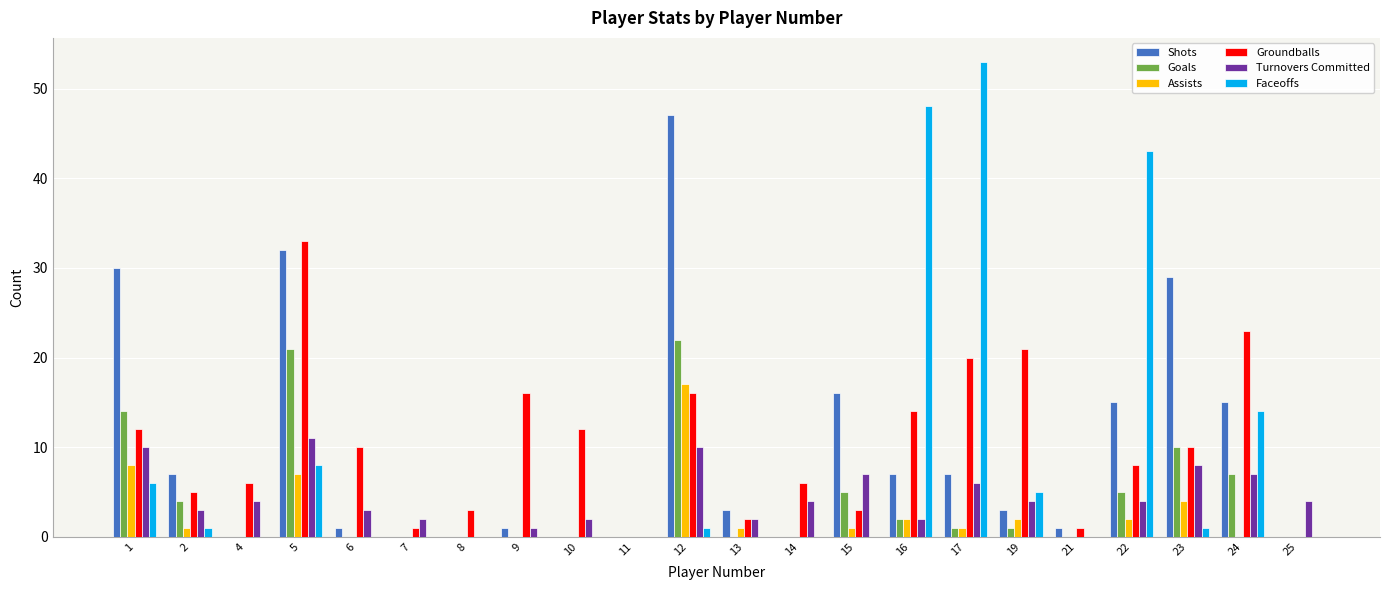

At which label does Assists first exceed 1?

1